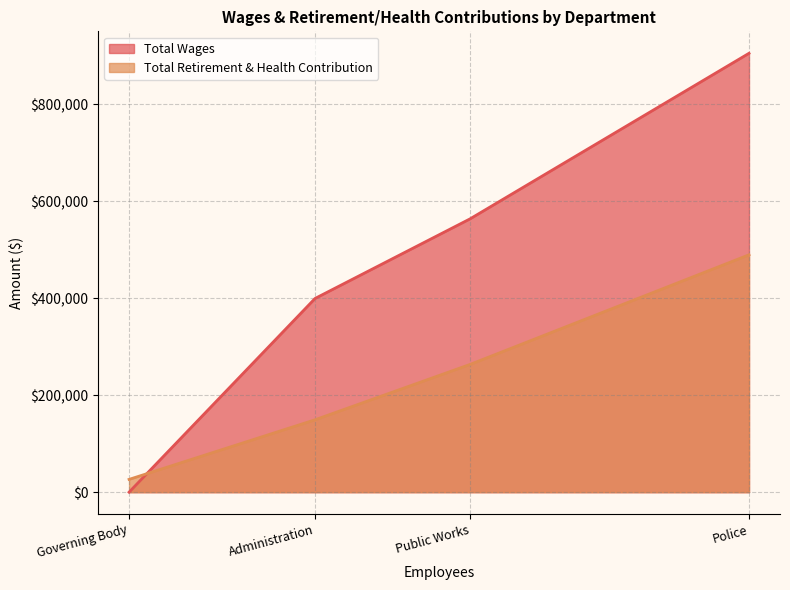

What is the greatest value displayed?

905541